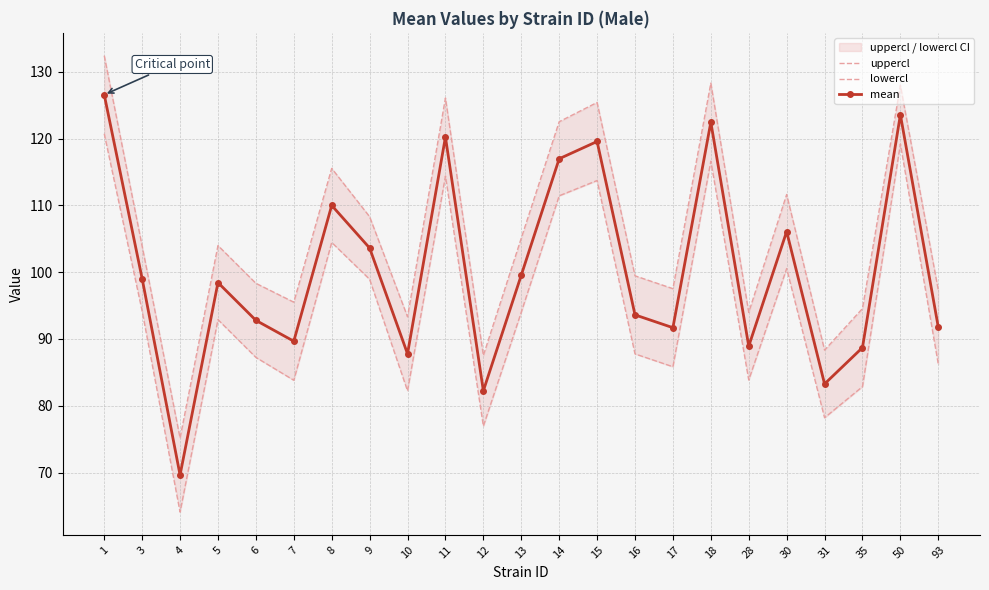

List the series in order of their overall mean, highest first.

uppercl, mean, lowercl